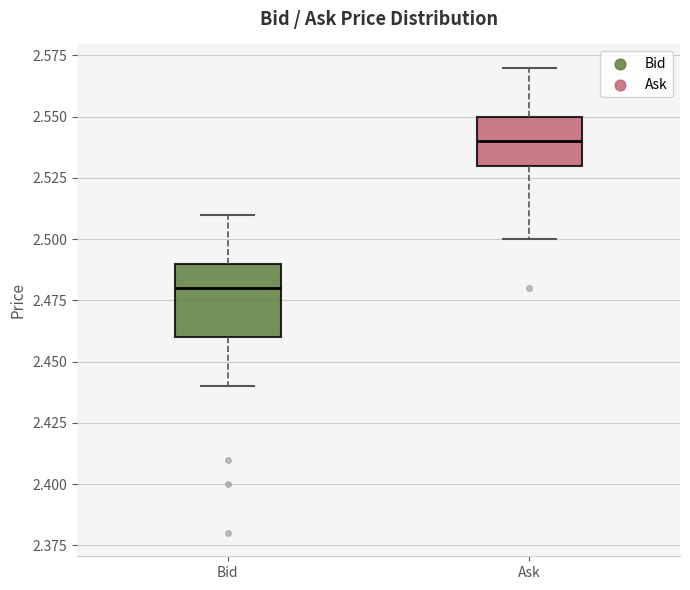

Where is the upper edge of the box for Bid on the y-axis? The values are not printed on the chart, so give them approximately, as read against the axis.

2.49